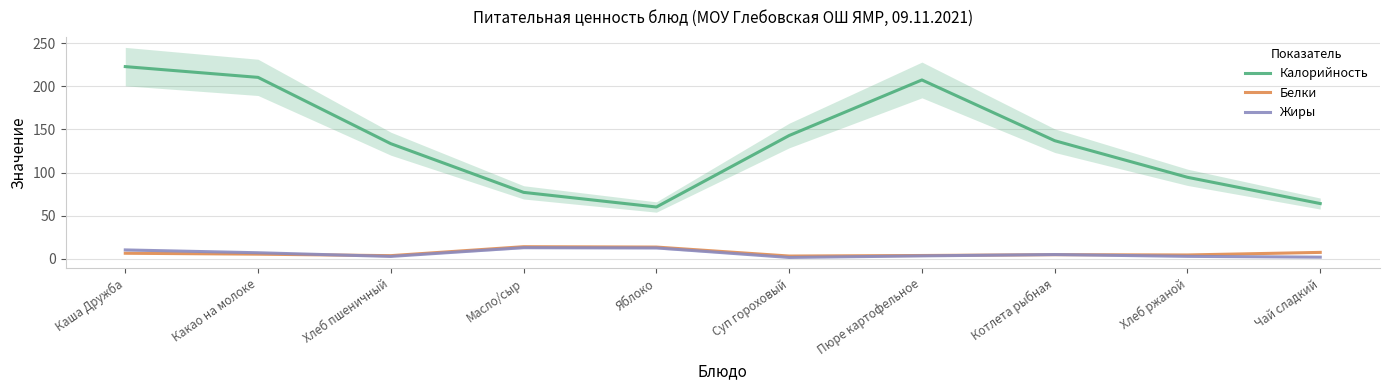

Rank the series at Какао на молоке from highest to lowest value.

Калорийность, Жиры, Белки